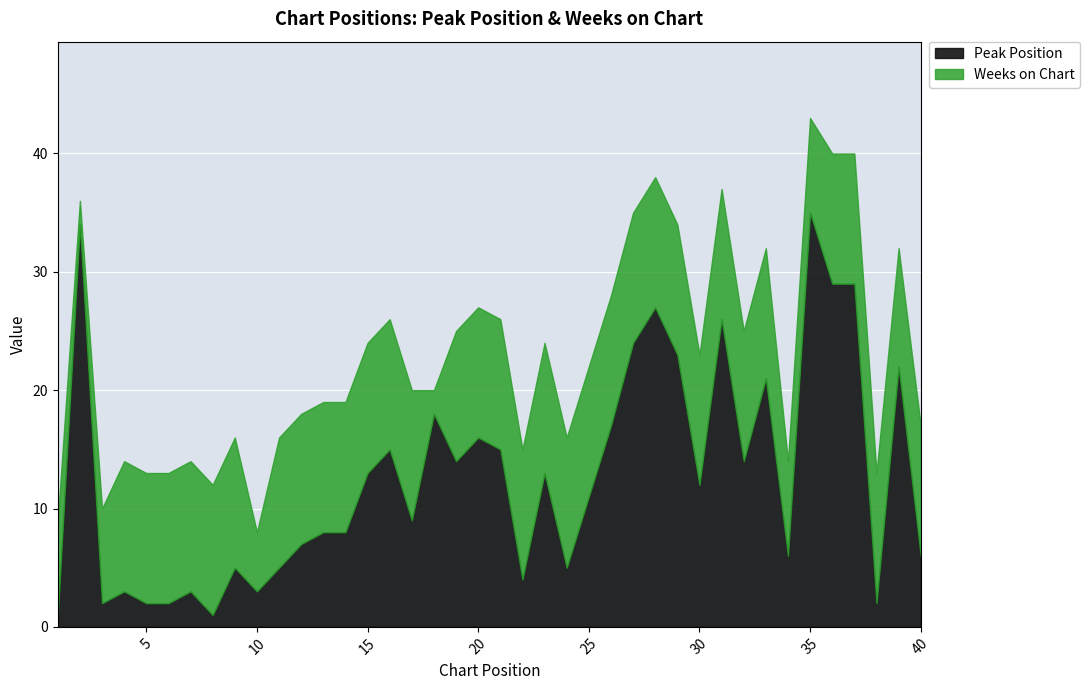

The value of Weeks on Chart at 12 is 18. True or false?

False